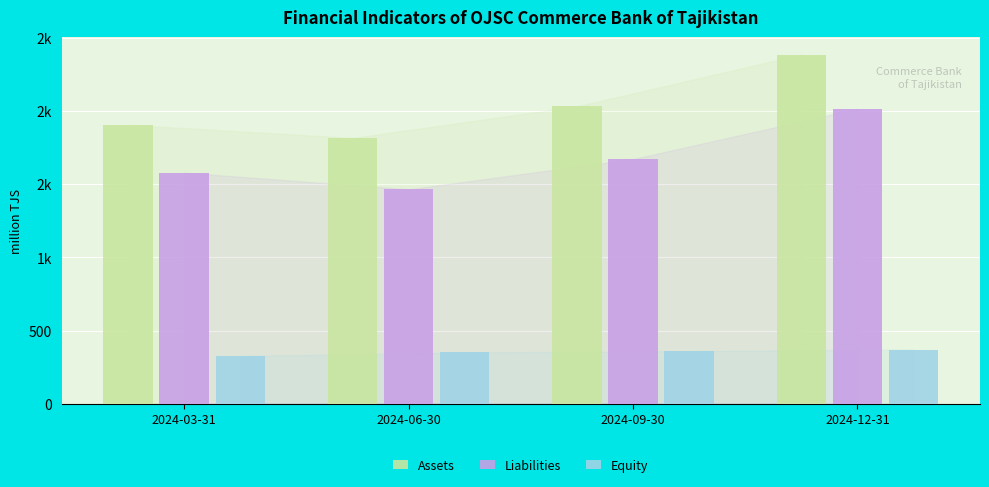

Does the chart contain any negative values?

No